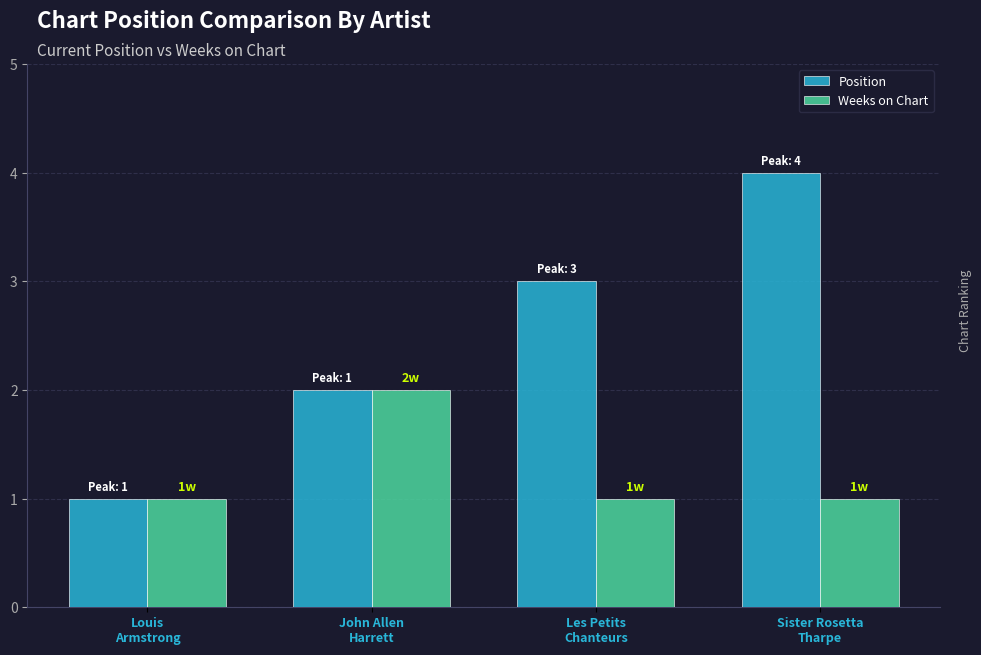

True or false: Weeks on Chart has a value of 1 at Les Petits
Chanteurs.

True